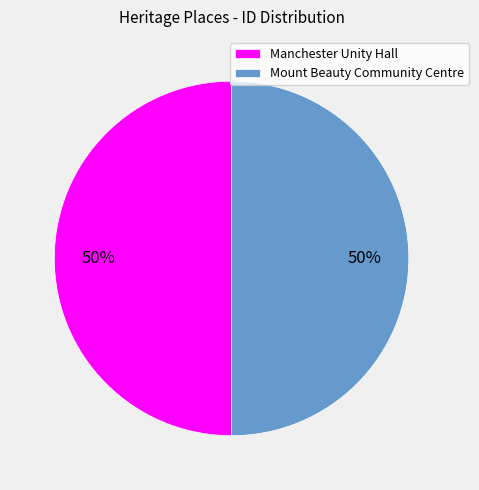

To the nearest percent, what is the combined percentage of Mount Beauty Community Centre and Manchester Unity Hall?

100%